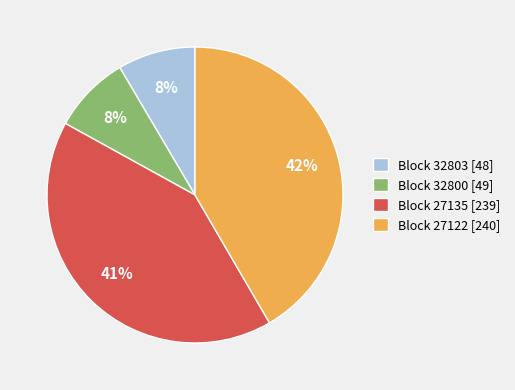

To the nearest percent, what portion does Block 27122 [240] represent?

42%